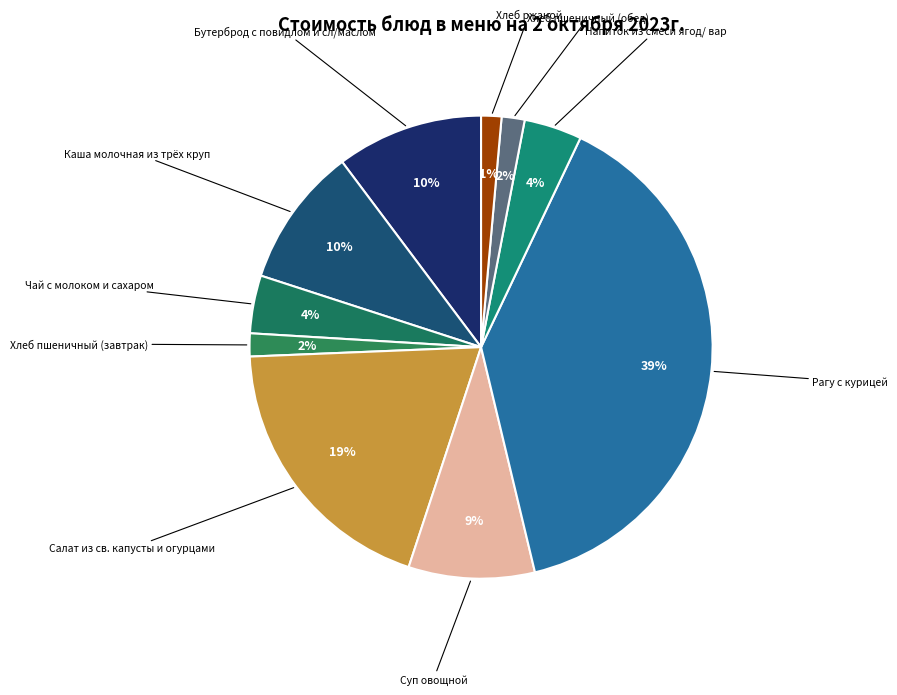

Which slice is the smallest?

Хлеб ржаной